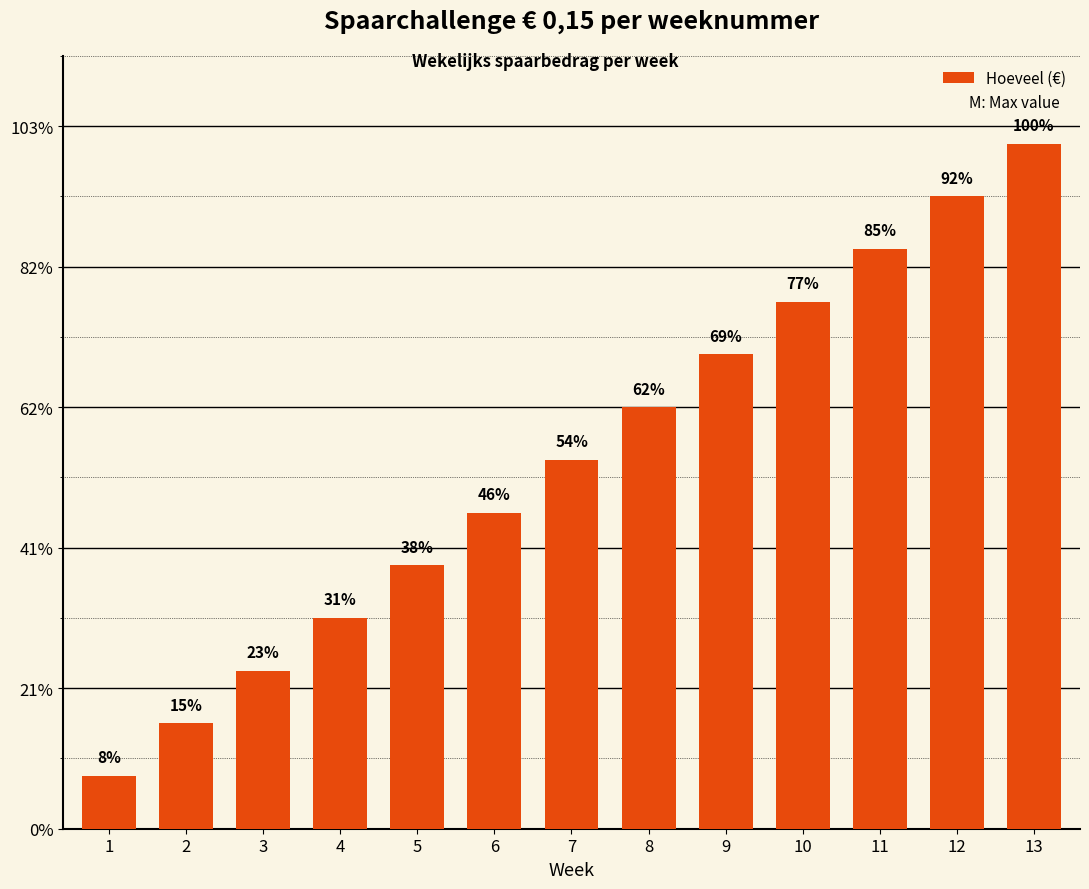

Reading left to right, transcribe all the data shown in this chart.

1=0.1	2=0.3	3=0.5	4=0.6	5=0.8	6=0.9	7=1.1	8=1.2	9=1.4	10=1.5	11=1.6	12=1.8	13=1.9